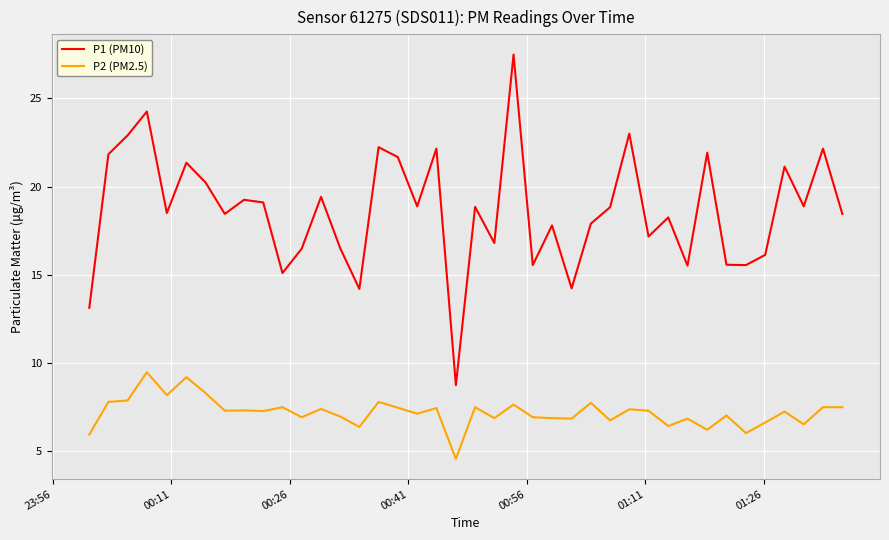

Which series has the largest total across all categories?

P1 (PM10)